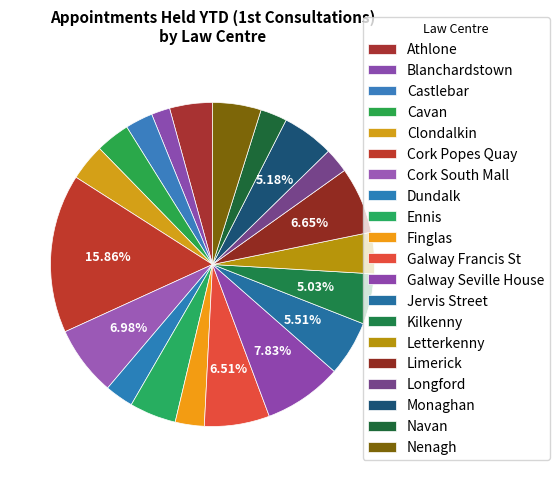

Rank the categories by value from lowest to highest.

Blanchardstown, Longford, Navan, Castlebar, Dundalk, Finglas, Cavan, Clondalkin, Letterkenny, Athlone, Ennis, Nenagh, Kilkenny, Monaghan, Jervis Street, Galway Francis St, Limerick, Cork South Mall, Galway Seville House, Cork Popes Quay